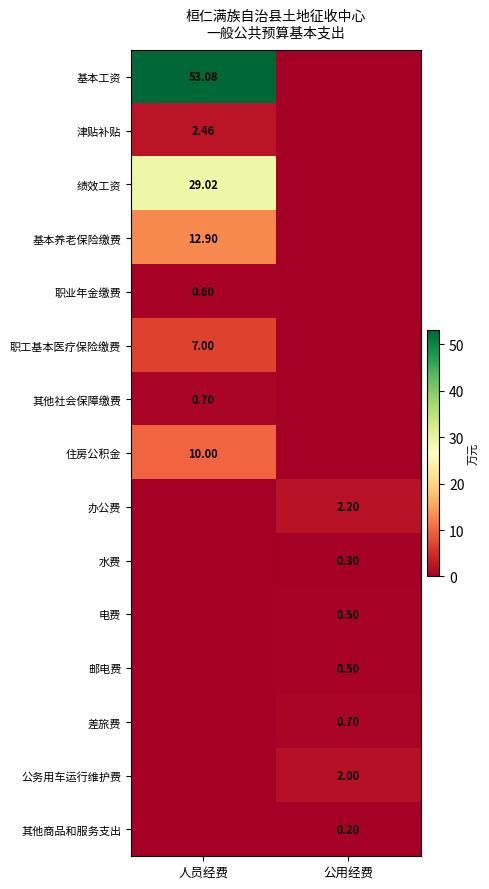

Is it true that 水费 equals -0.2 at 人员经费?

False